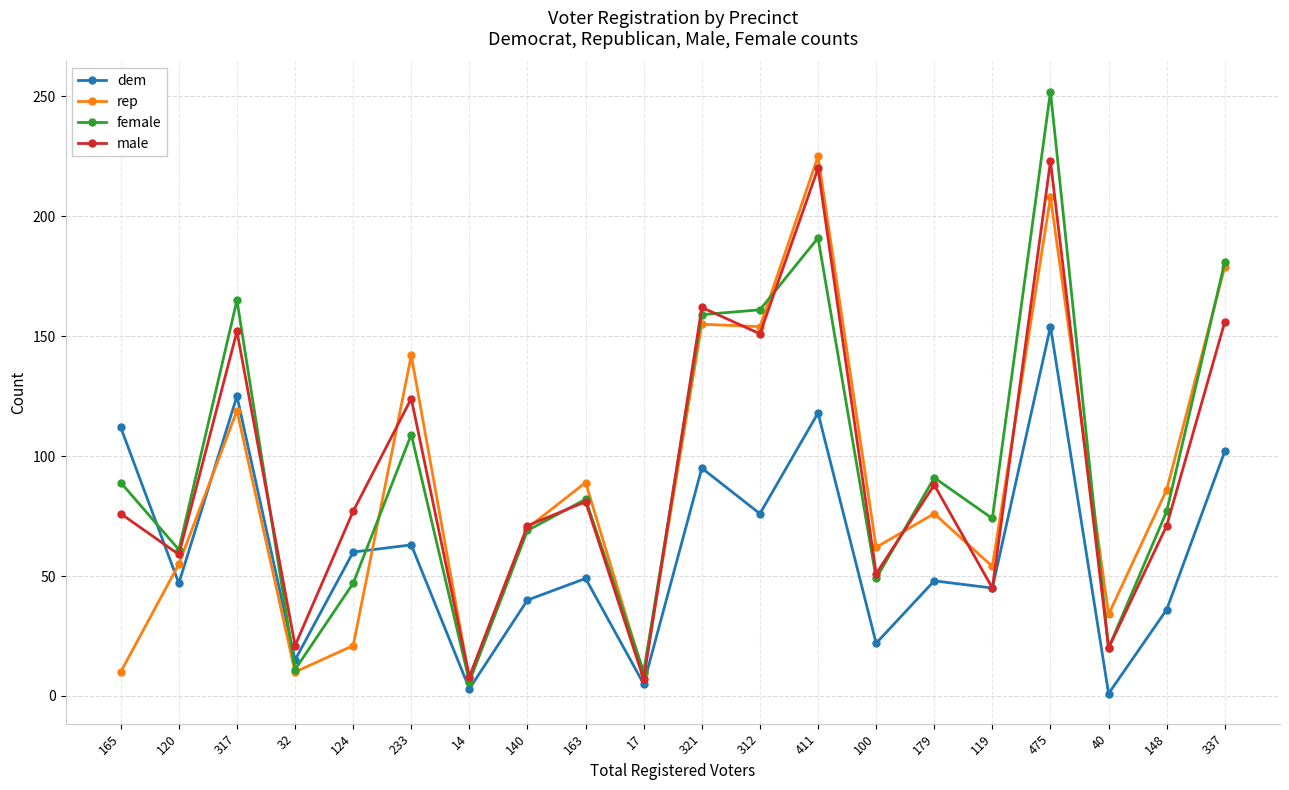

At which category does male reach its first local valley?

120